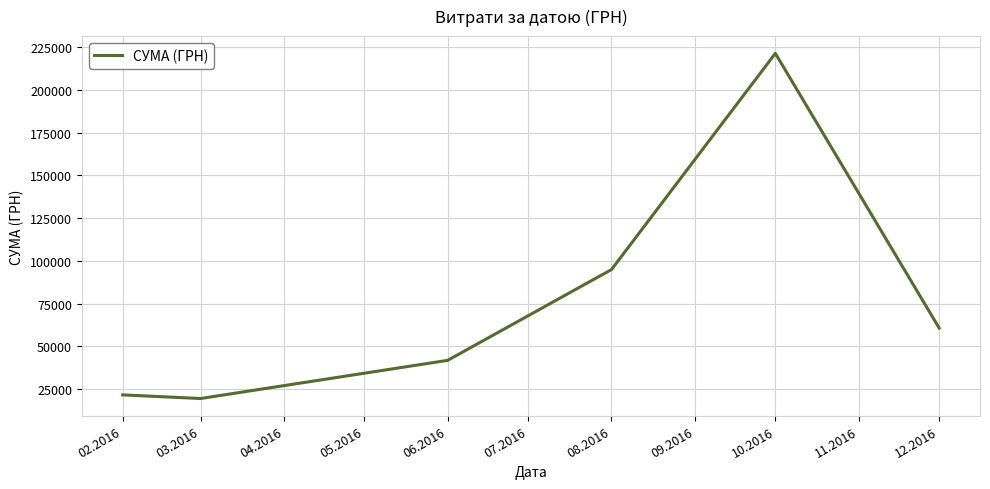

What is the minimum value shown in the chart?

19418.3